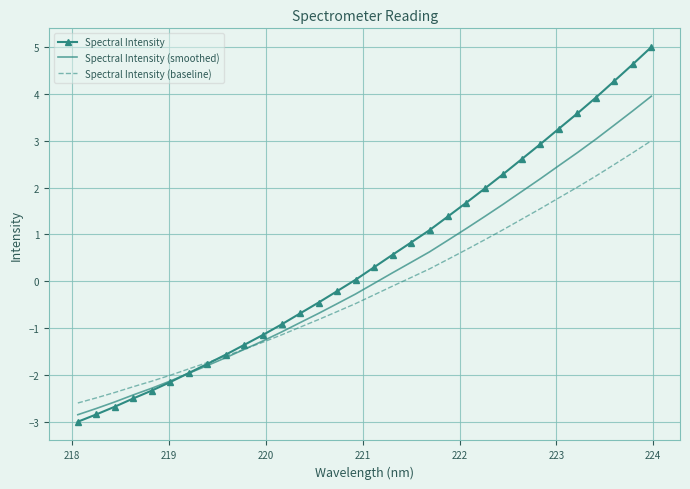

Which series has the widest spread of values?

Spectral Intensity